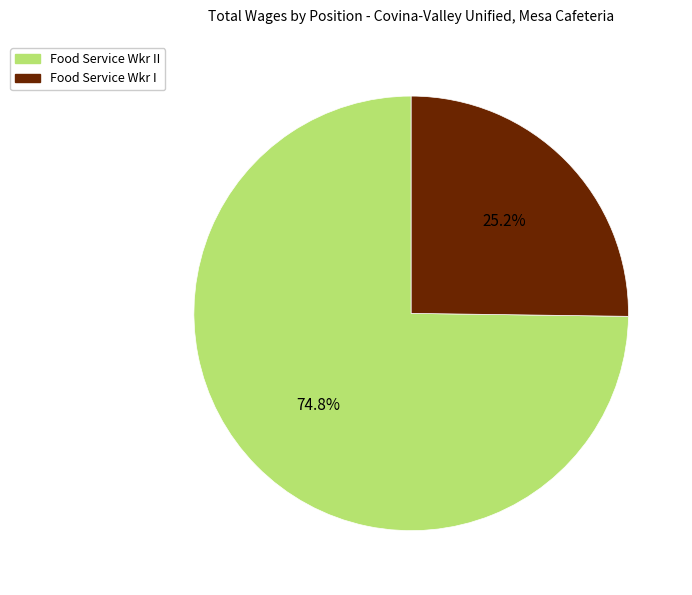

How many segments does this pie chart have?

2